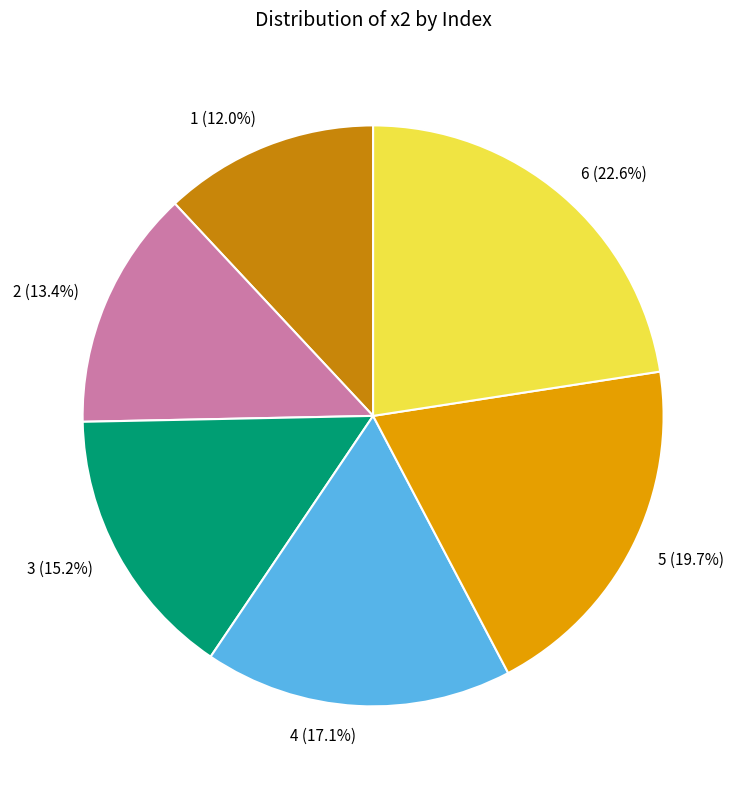

Does 3 account for over 50% of the chart?

No